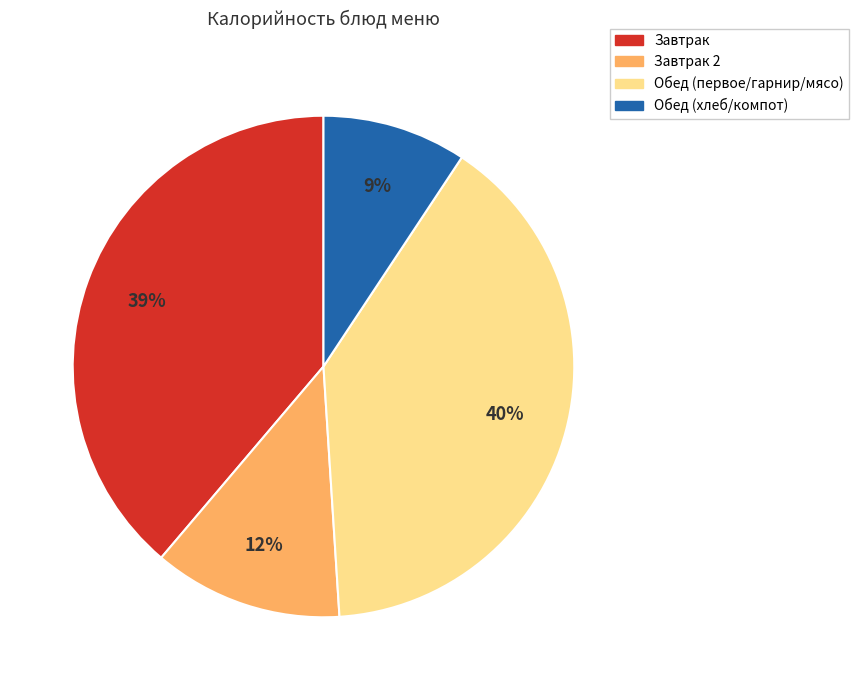

Does any single category account for the majority?

No